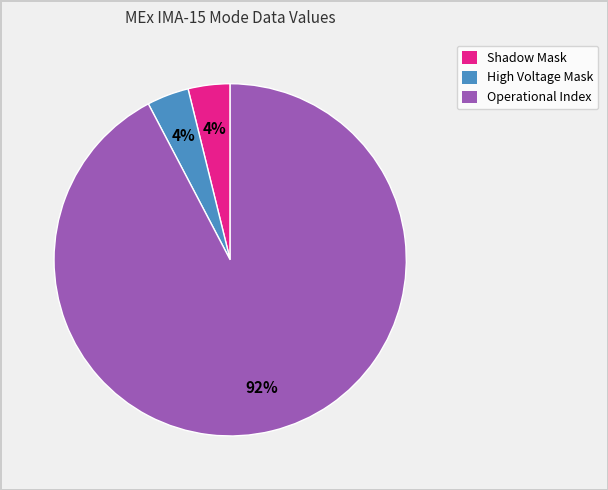

How many slices are in this pie chart?

3